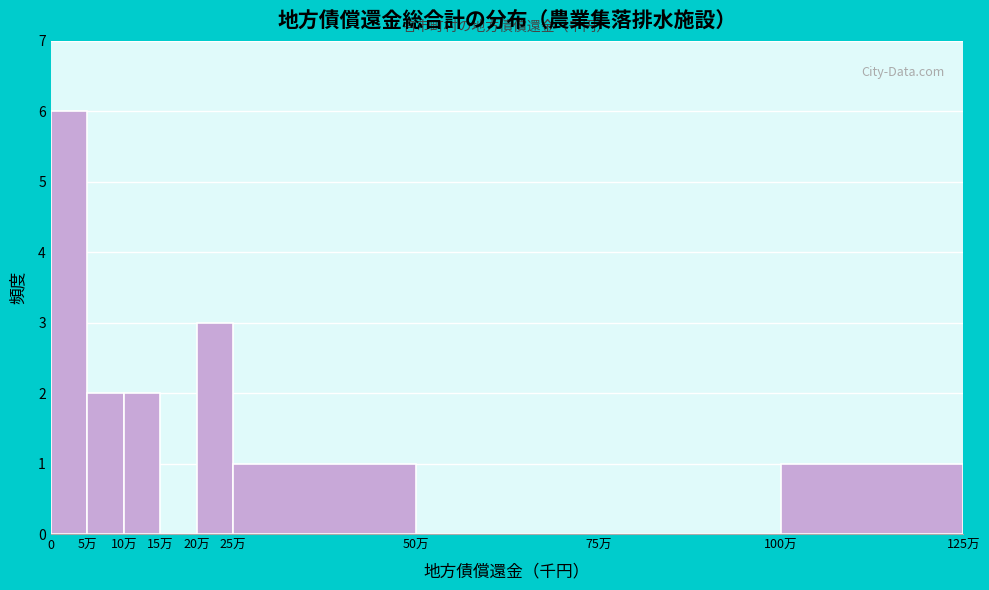

Reading left to right, extract all data points from this chart.

0=6	5万=2	10万=2	15万=0	20万=3	25万=1	50万=0	75万=0	100万=1